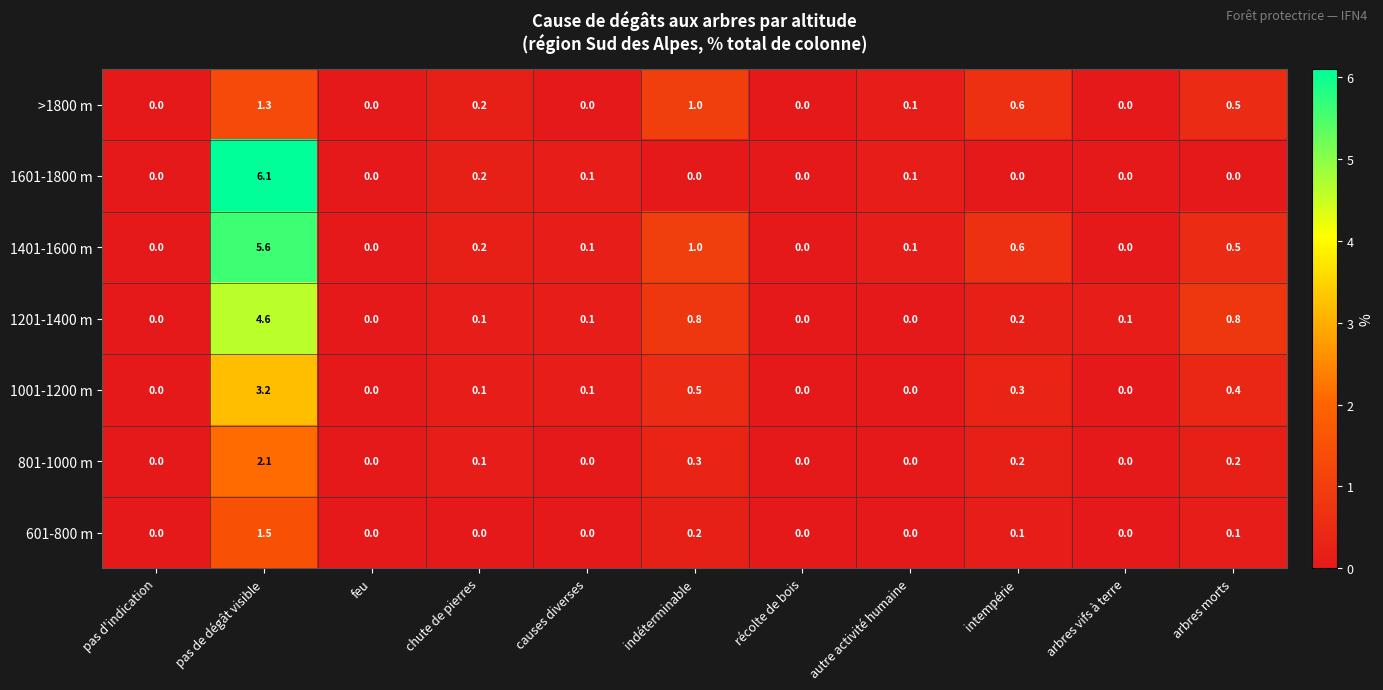

Where is 801-1000 m nearest to the value 1?

indéterminable